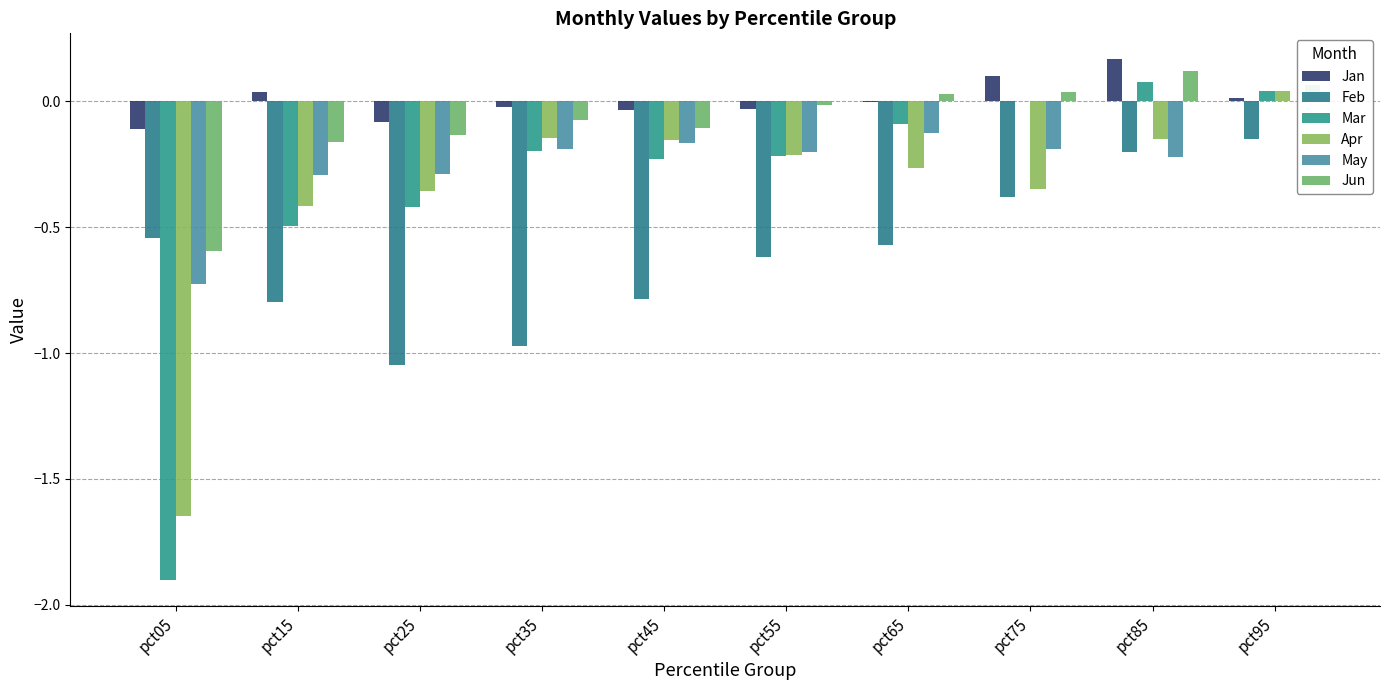

What is the difference between the highest and lowest values at pct25?

1.0